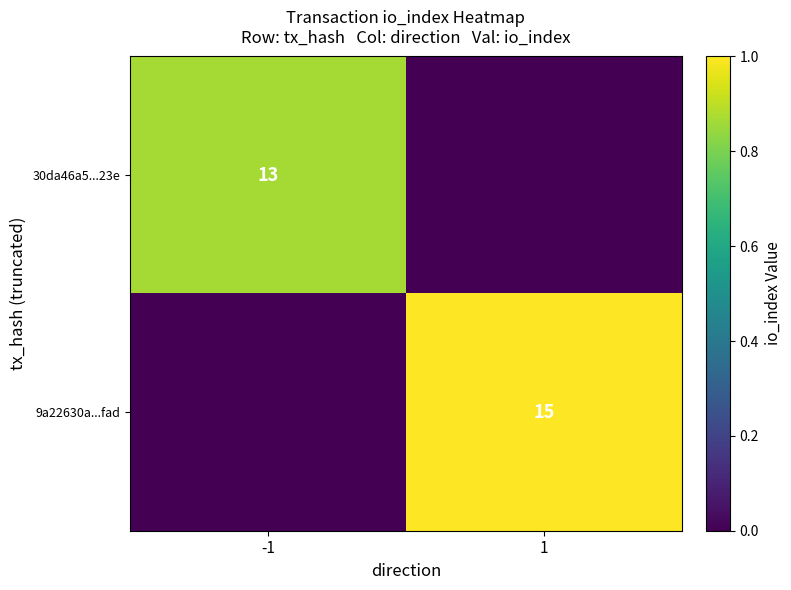

The value of 30da46a5...23e at -1 is 0.2. True or false?

False